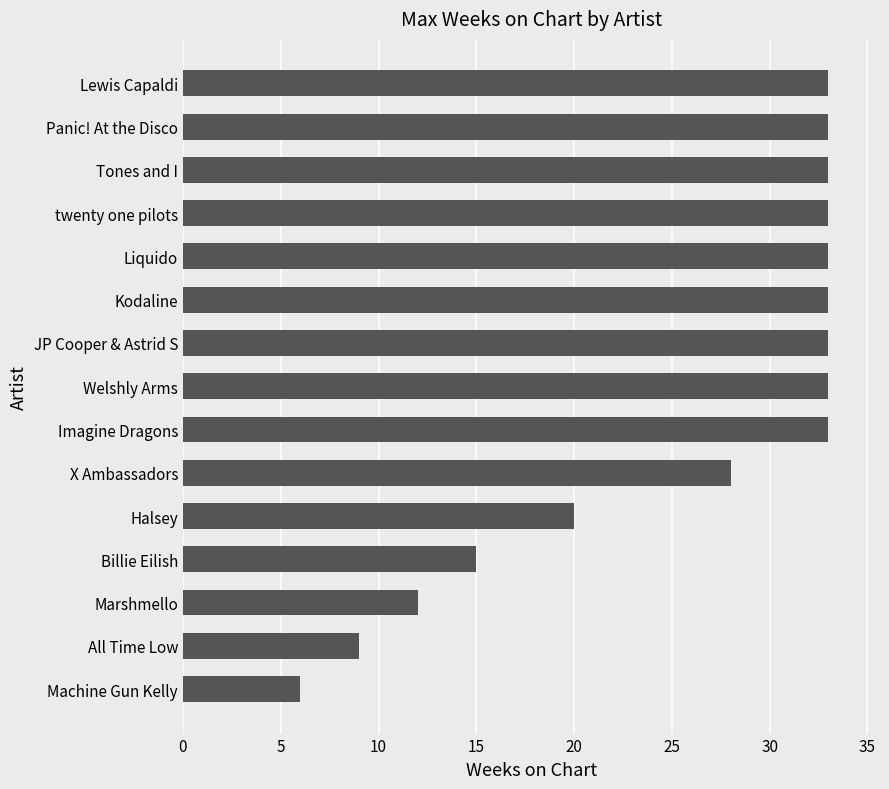

What is the average value?

26